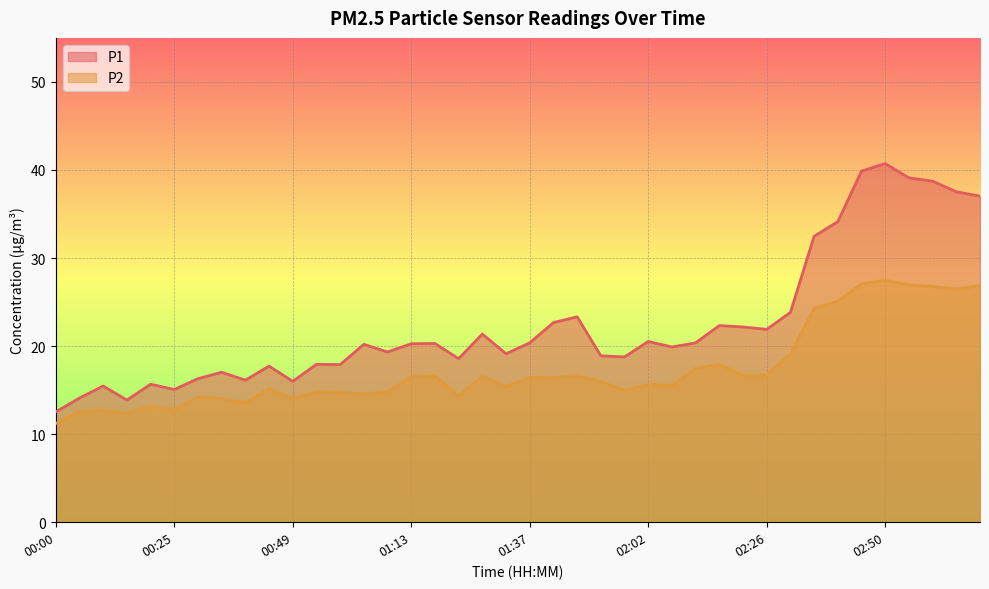

How many distinct data groups are displayed?

2